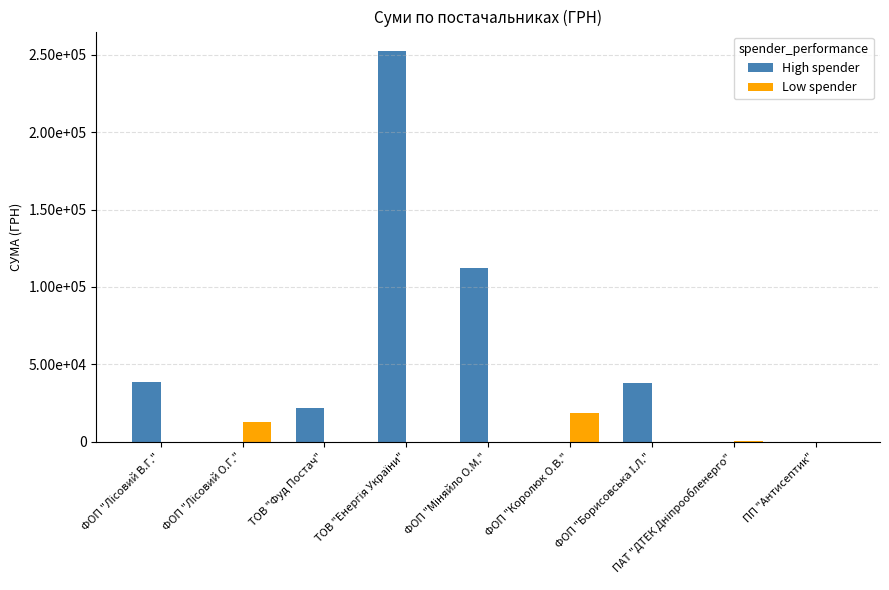

What are all the series names shown in the legend?

High spender, Low spender